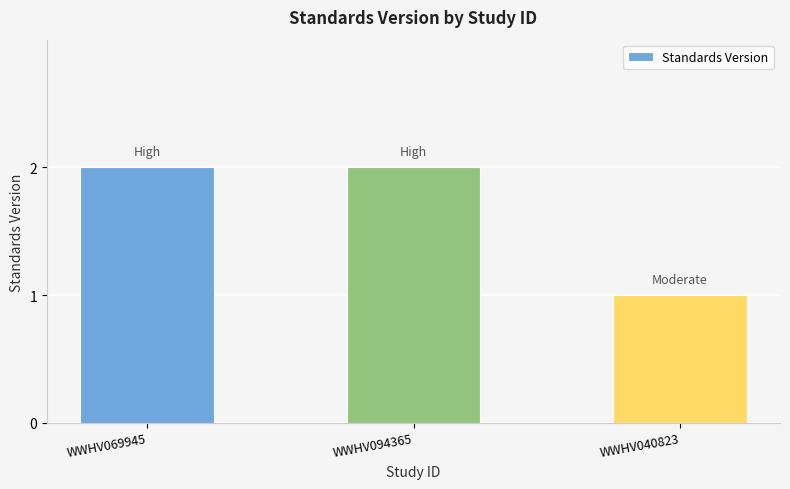

What is the difference between the maximum and minimum values?

1